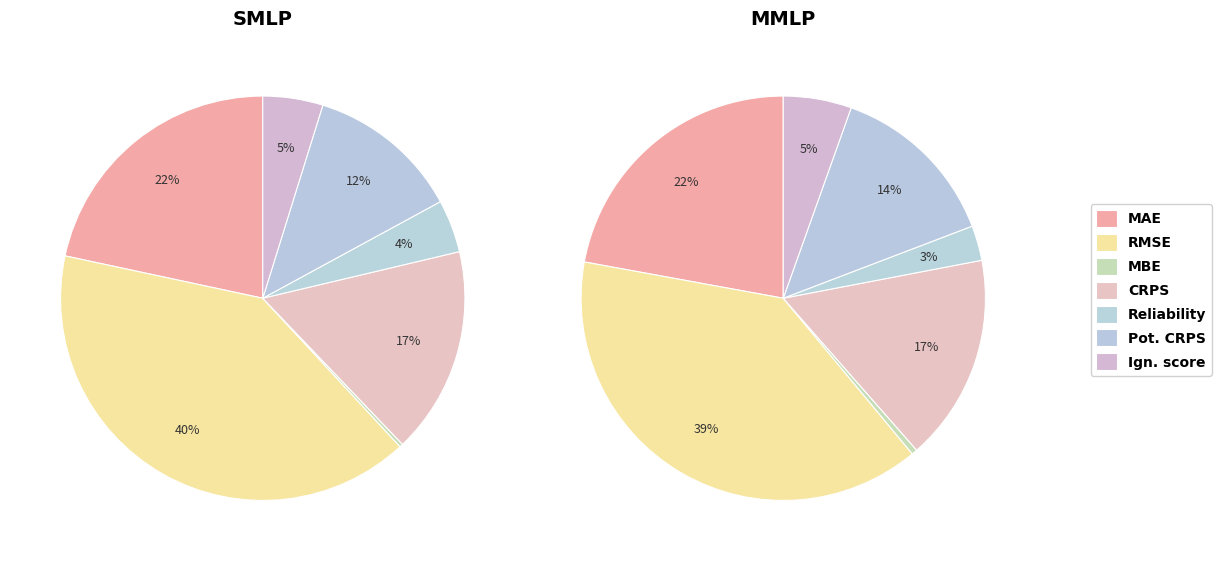

What percentage is the RMSE slice, to the nearest percent?

39%